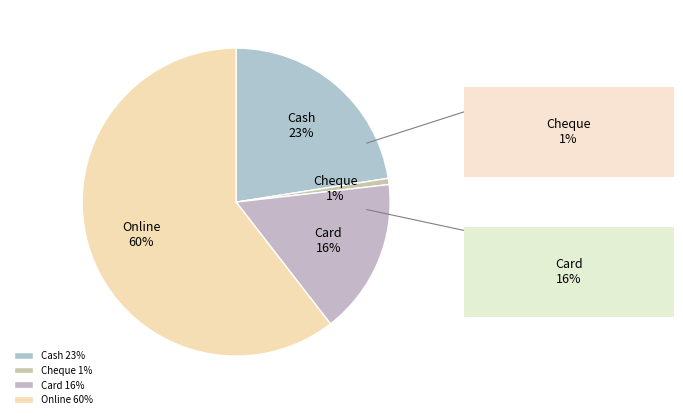

Is the sum of Cash and Cheque greater than half?

No